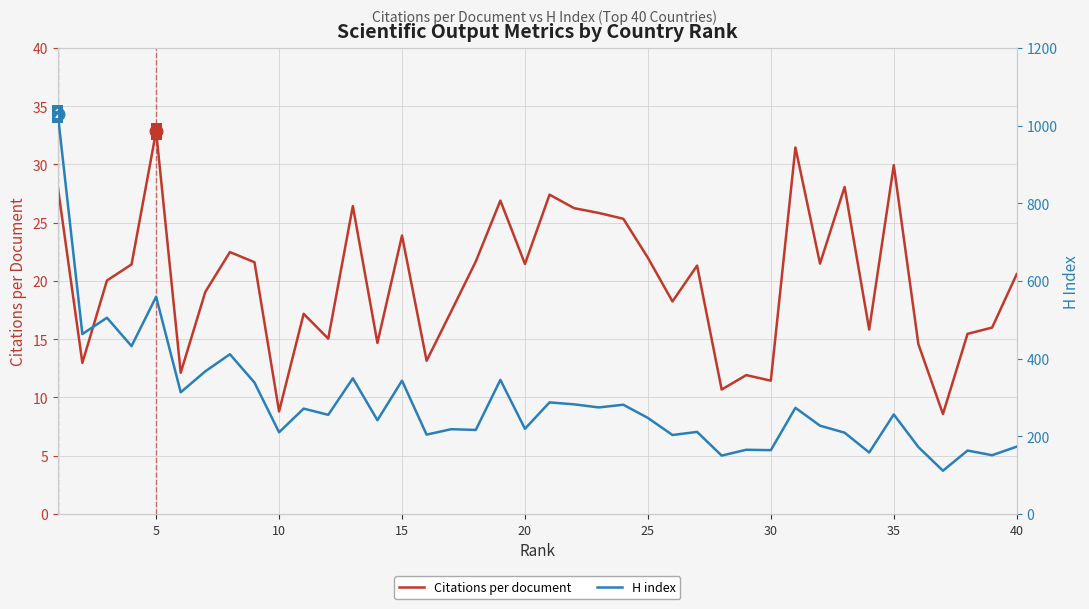

Does the chart have visible grid lines?

Yes